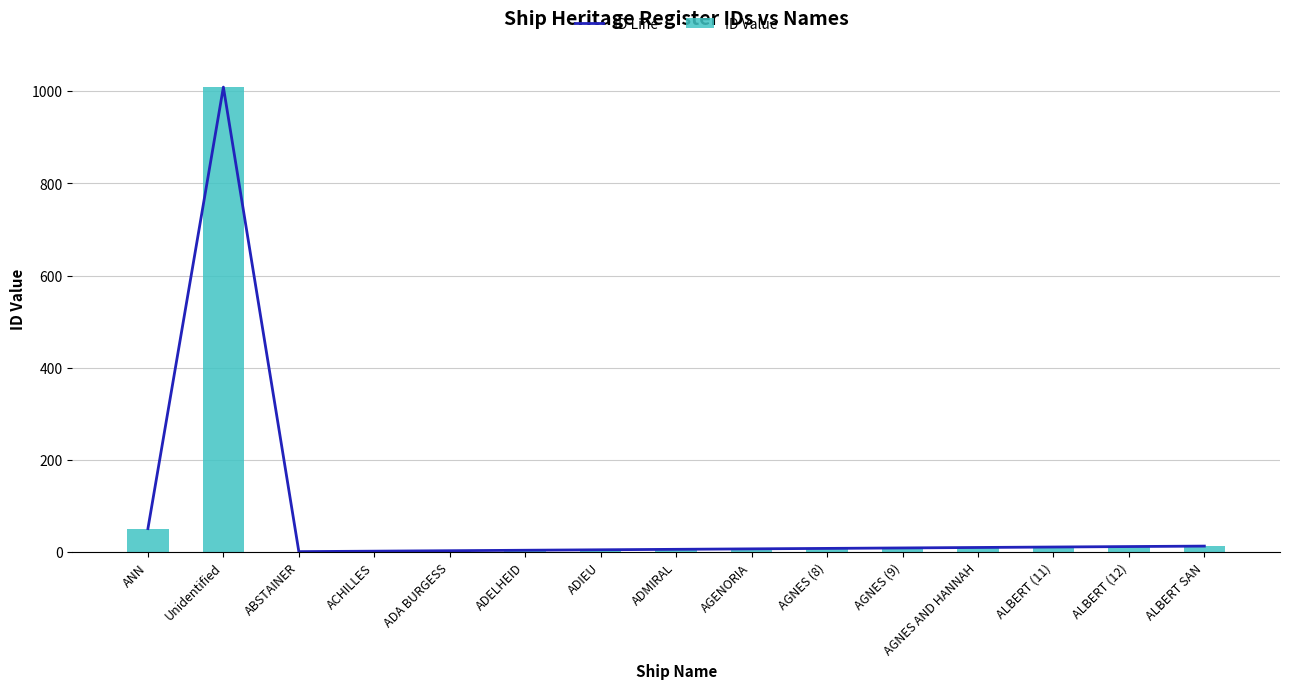

Which series has the largest range (max minus min)?

ID Line